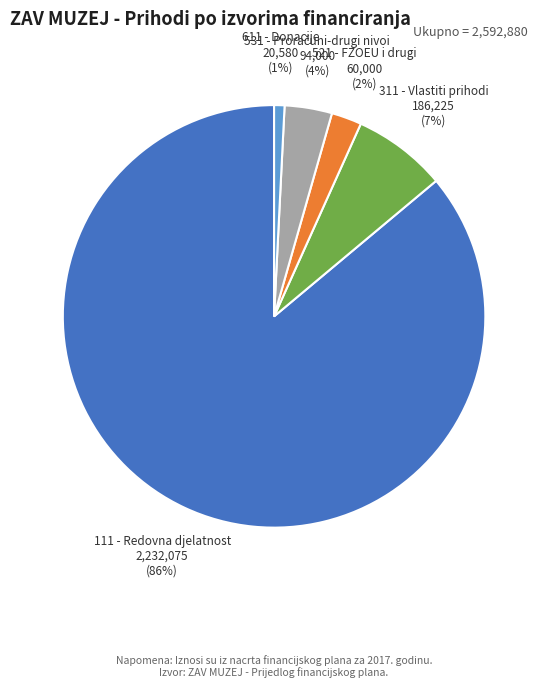

Is the sum of 521 - FZOEU i drugi and 311 - Vlastiti prihodi greater than half?

No